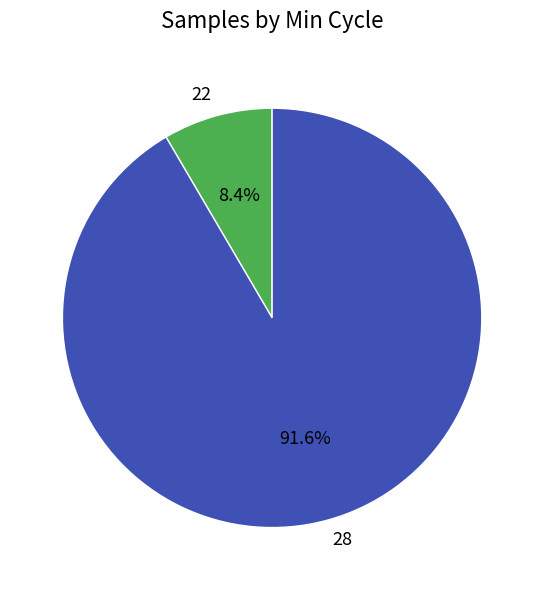

Count the number of slices in the pie.

2